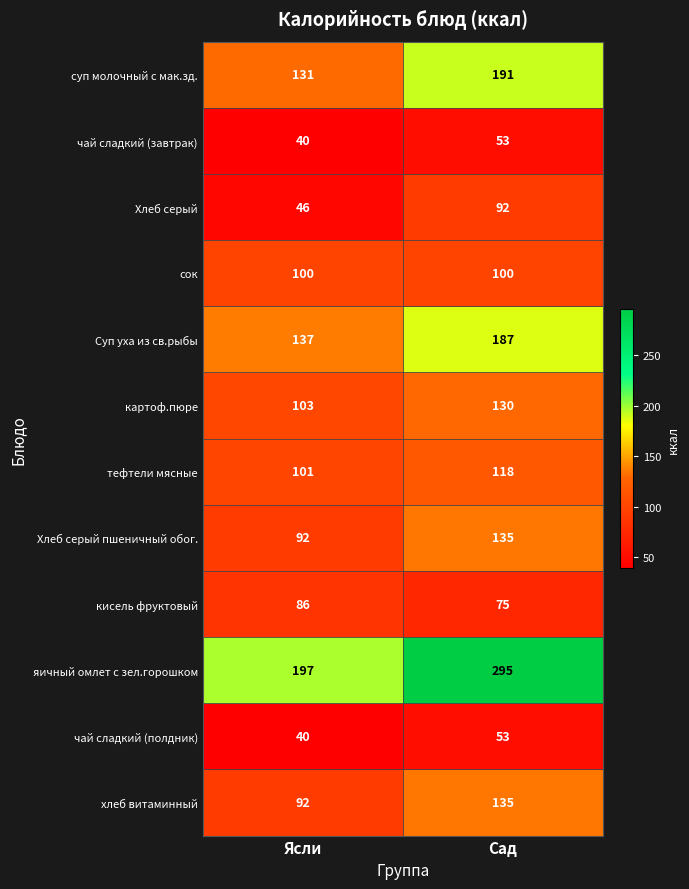

Which series has the largest range (max minus min)?

яичный омлет с зел.горошком